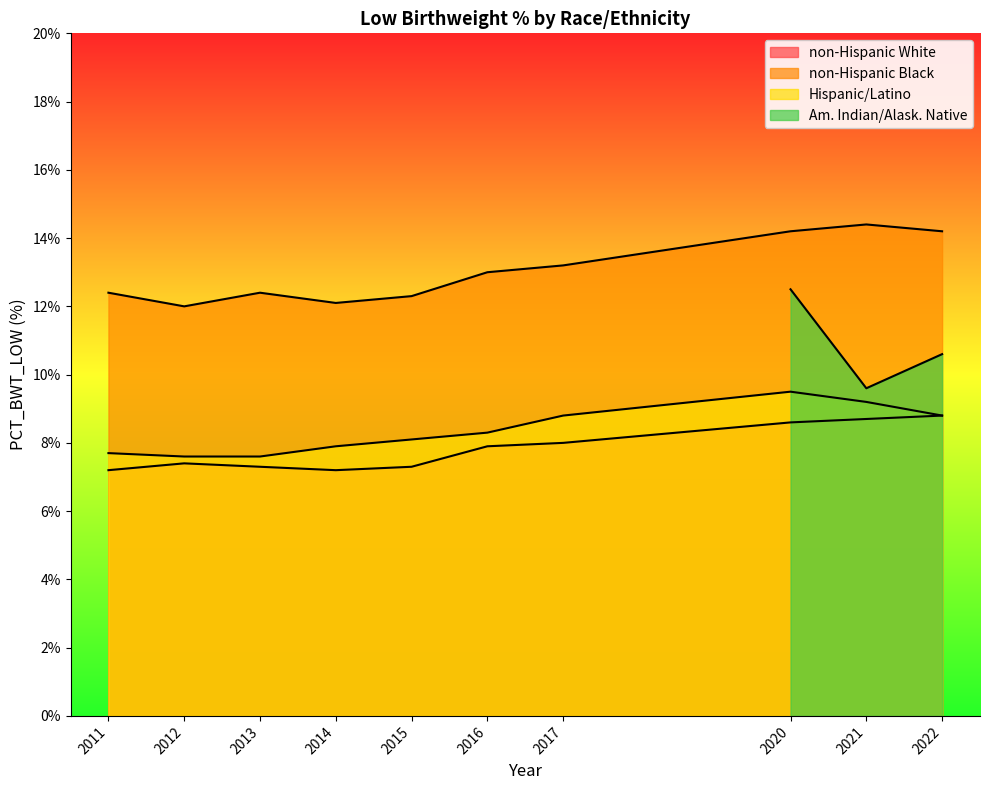

The value of Hispanic/Latino at 2012 is 11.9. True or false?

False